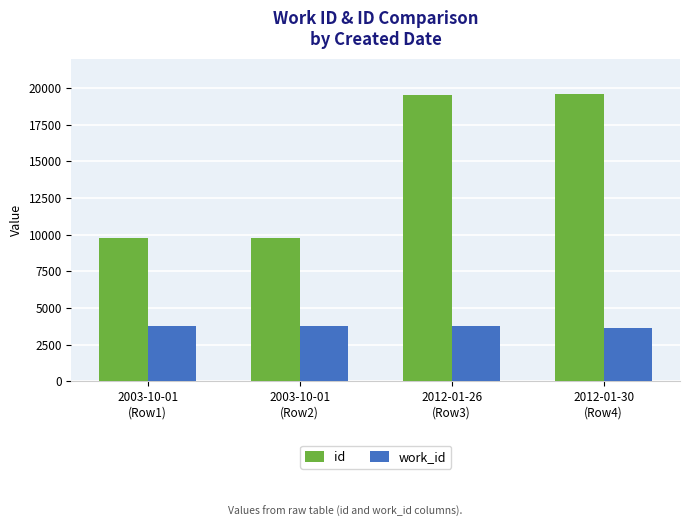

Which series has the largest total across all categories?

id